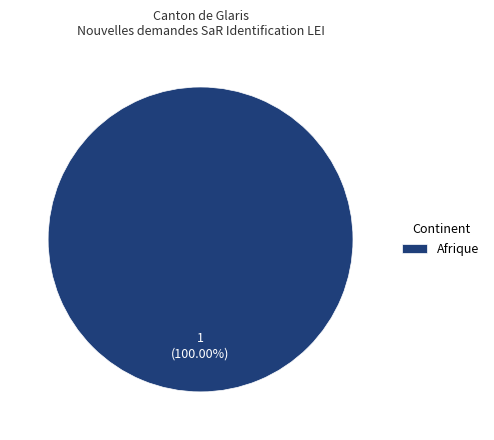

Rank the categories by value from lowest to highest.

Afrique